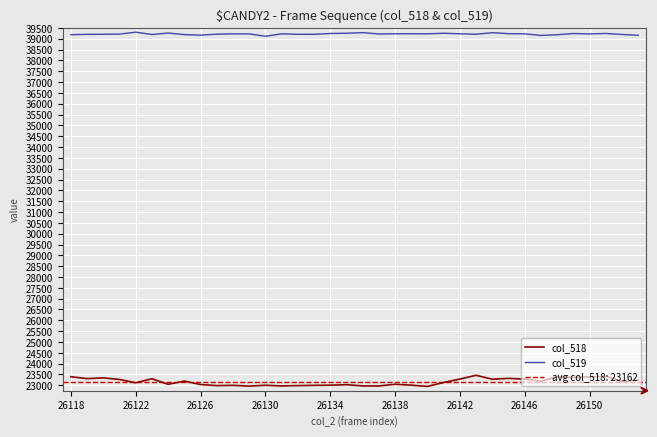

The col_519 series shows 39229 at 26138. True or false?

True